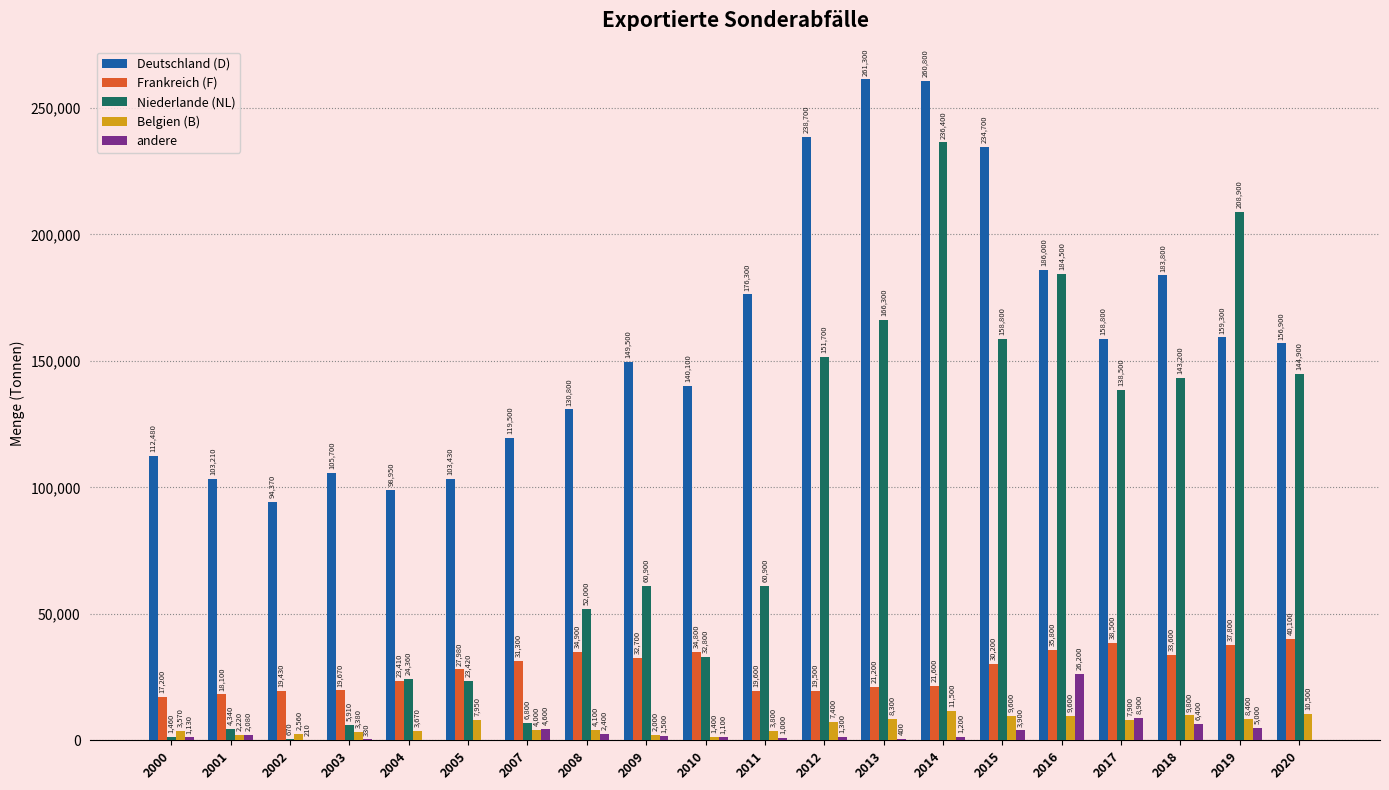

How many groups of bars are there?

20